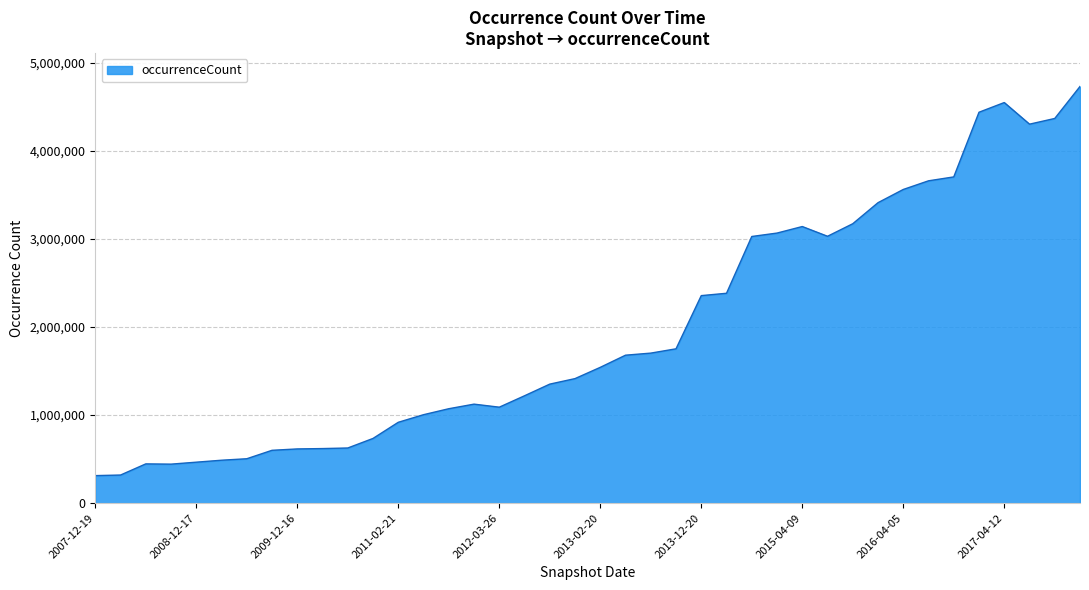

Does the chart have visible grid lines?

Yes